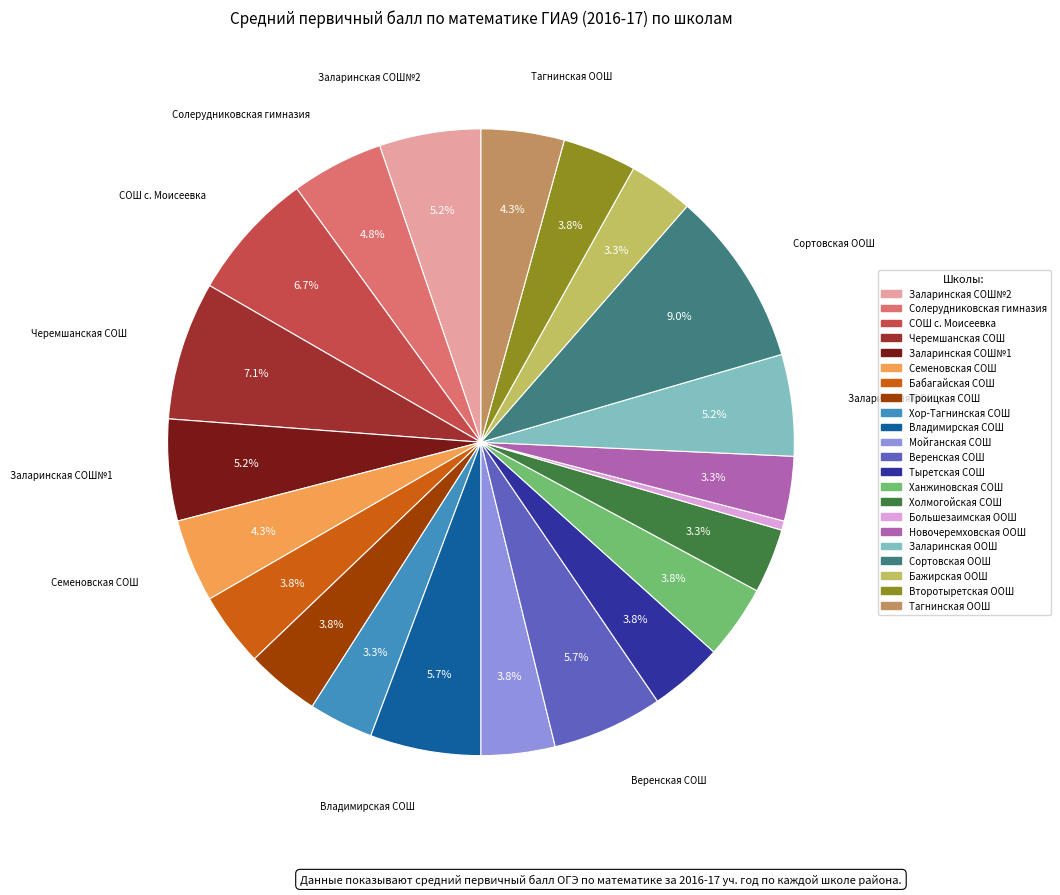

Approximately how many times larger is the value at Хор-Тагнинская СОШ compared to Семеновская СОШ?

0.8